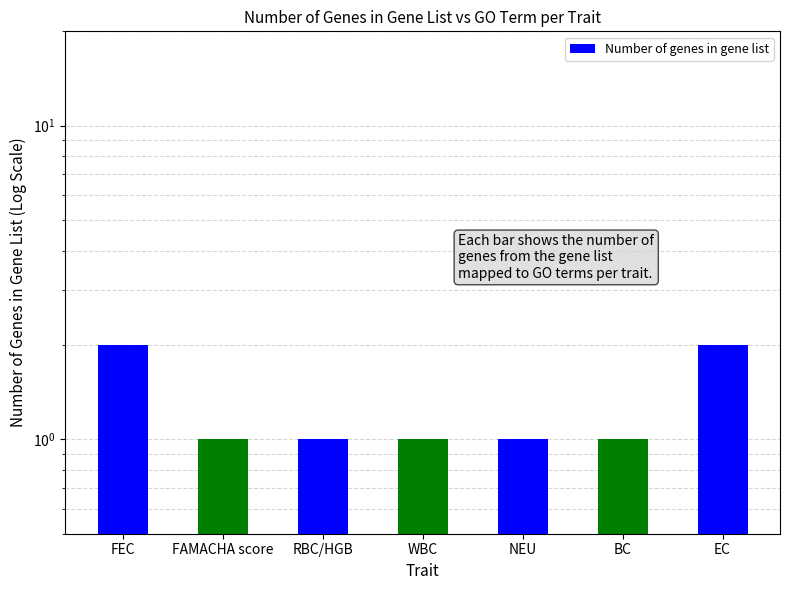

Rank the categories by value from lowest to highest.

FAMACHA score, RBC/HGB, WBC, NEU, BC, FEC, EC